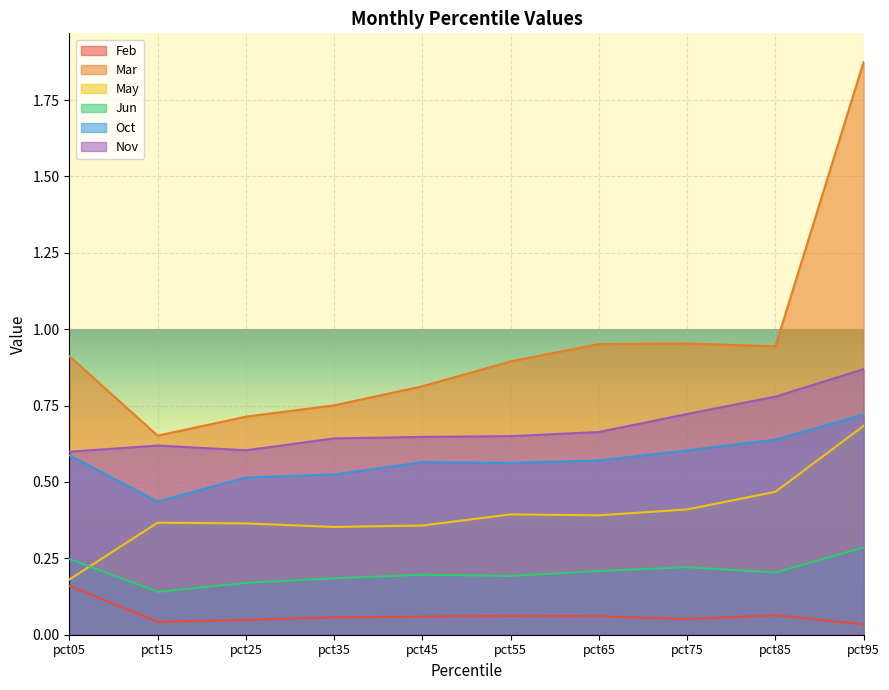

What is the sum of all May values?

4.0